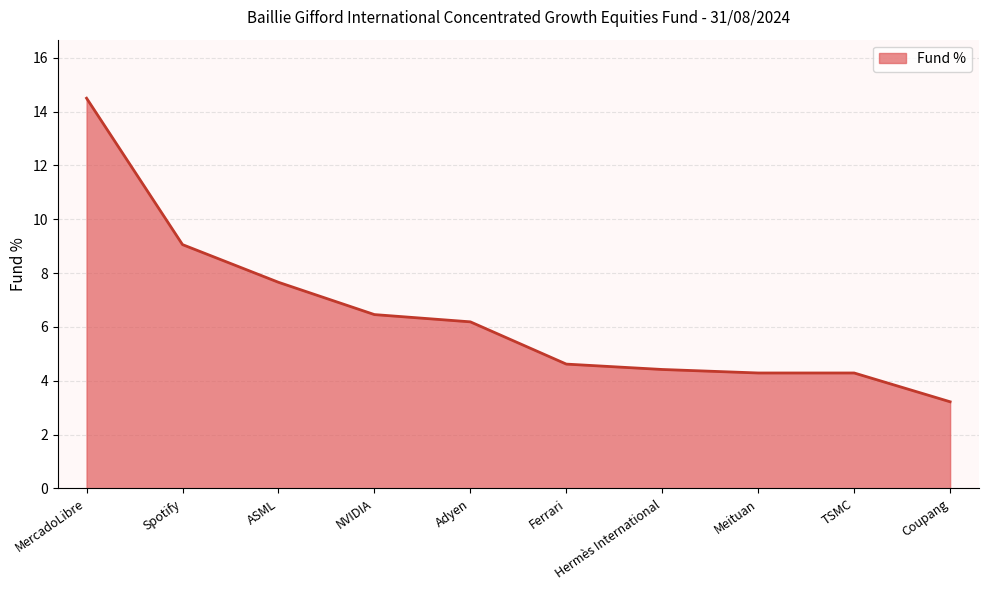

True or false: the data shows 4.3 at Meituan.

True